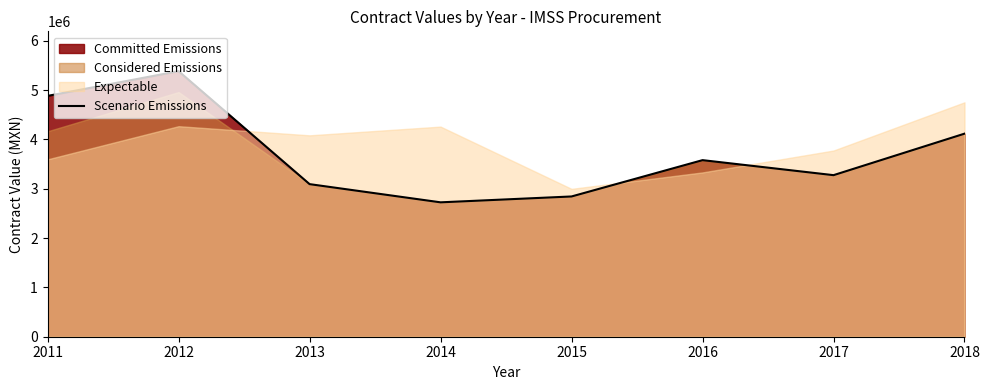

Which category has the lowest value across all series?

2014